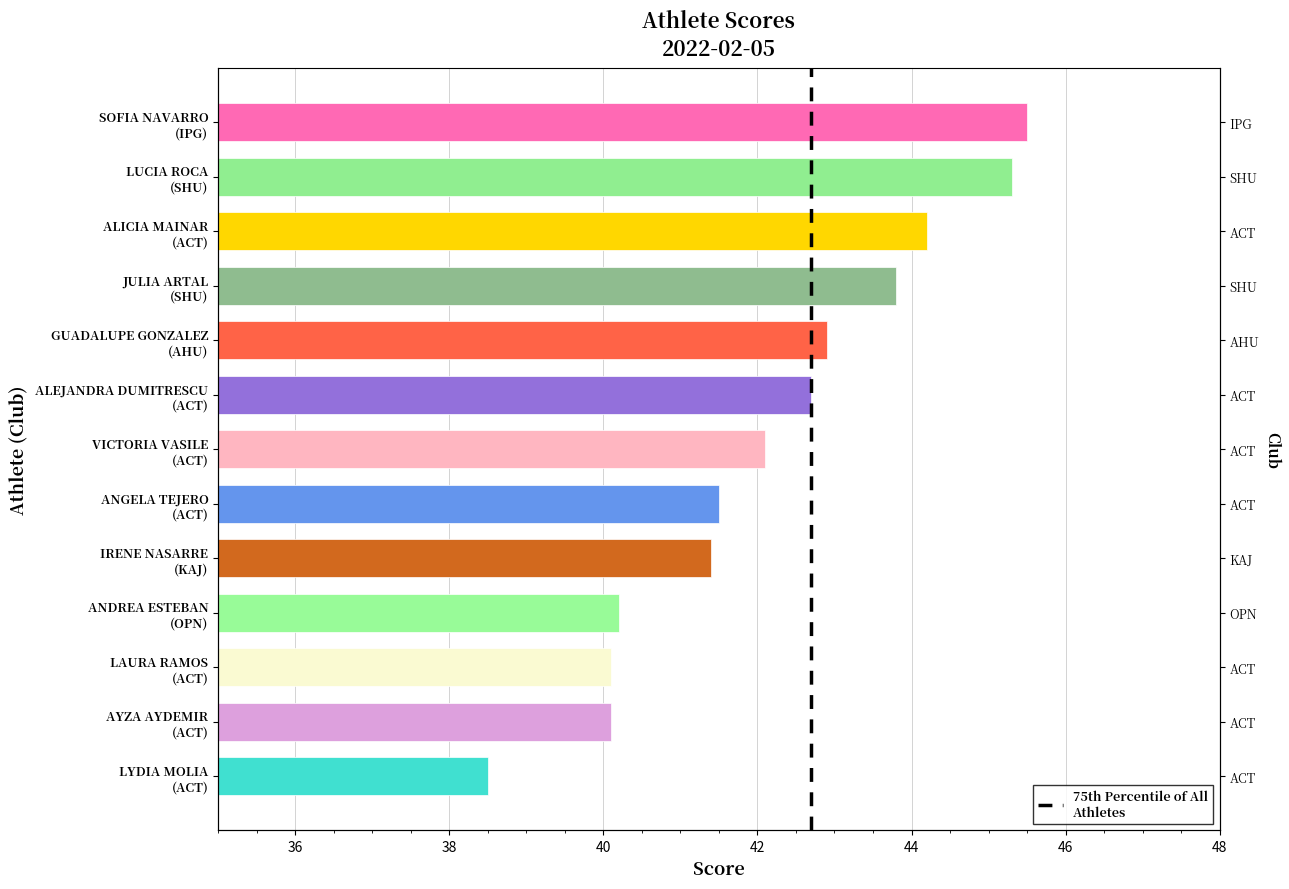

What is the change in value from ANGELA TEJERO
(ACT) to ANDREA ESTEBAN
(OPN)?

-1.3